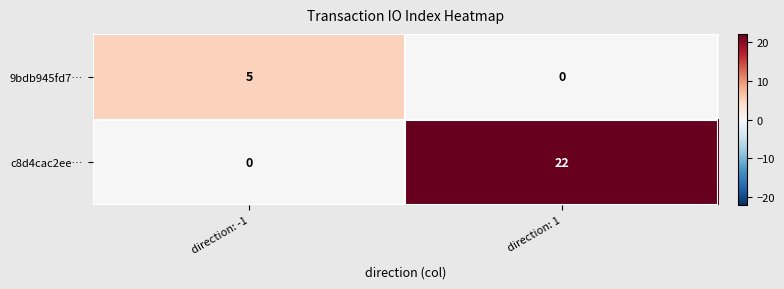

How many values in the c8d4cac2ee… series are below 22?

1